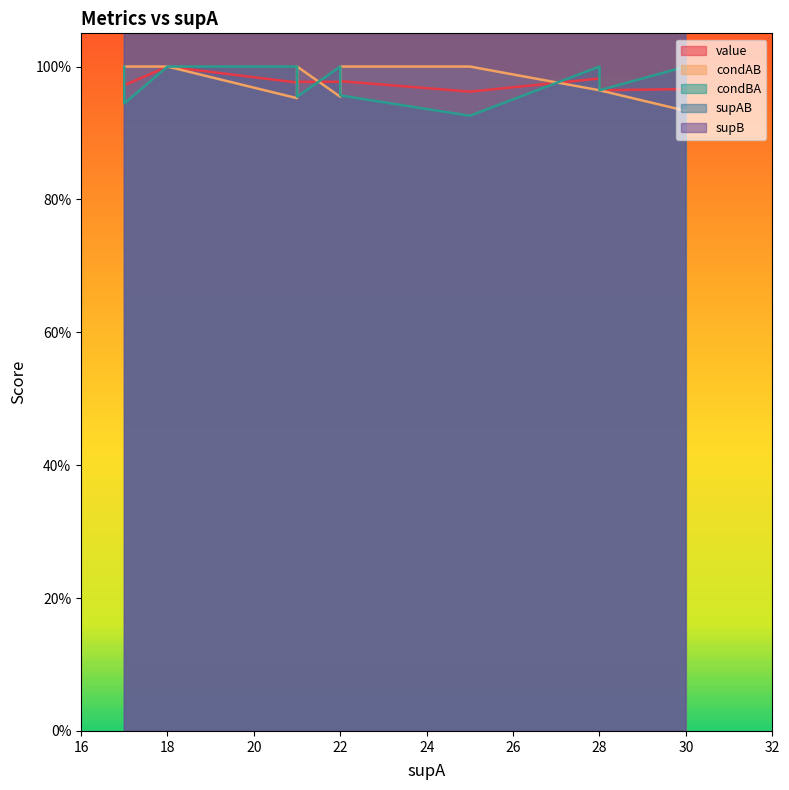

What are all the series names shown in the legend?

value, condAB, condBA, supAB, supB